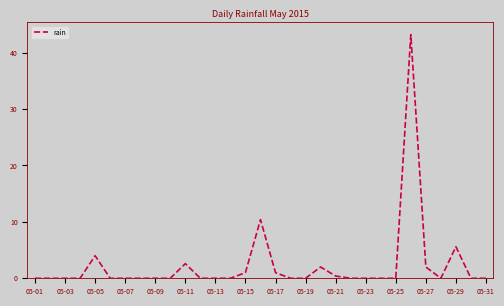

What is the greatest value displayed?

43.2